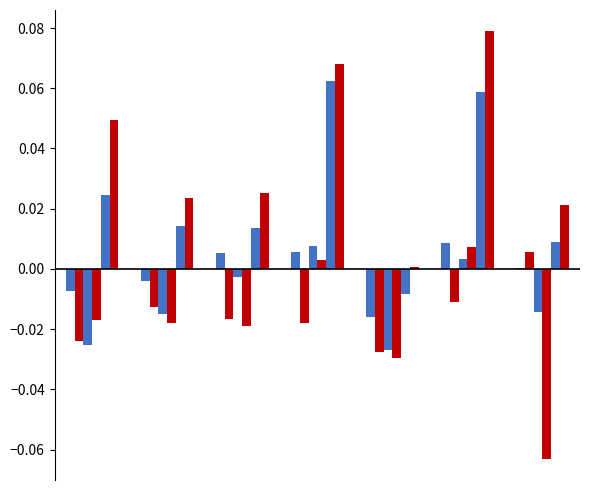

Are the bars horizontal?

No